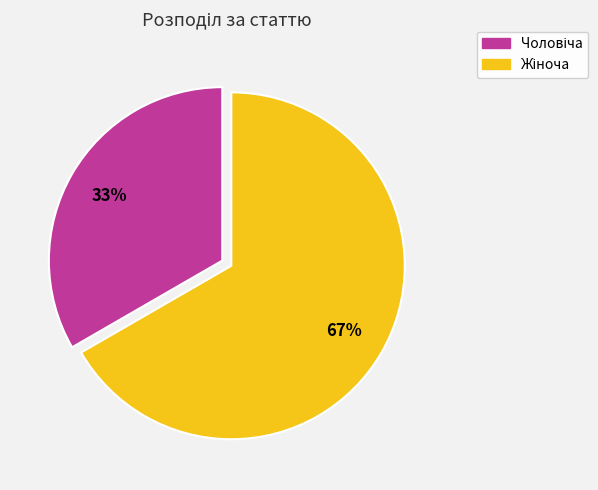

Is there any slice that represents more than half of the pie?

Yes